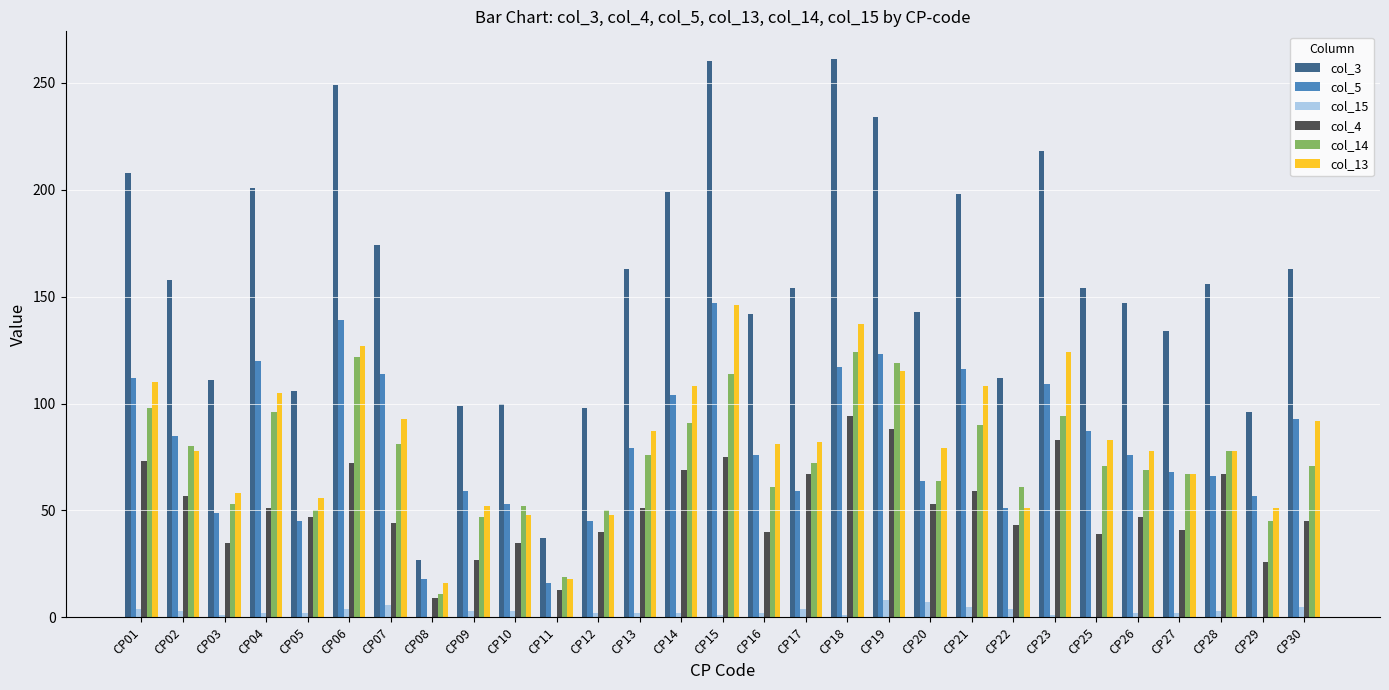

What is the maximum value shown in the chart?

261